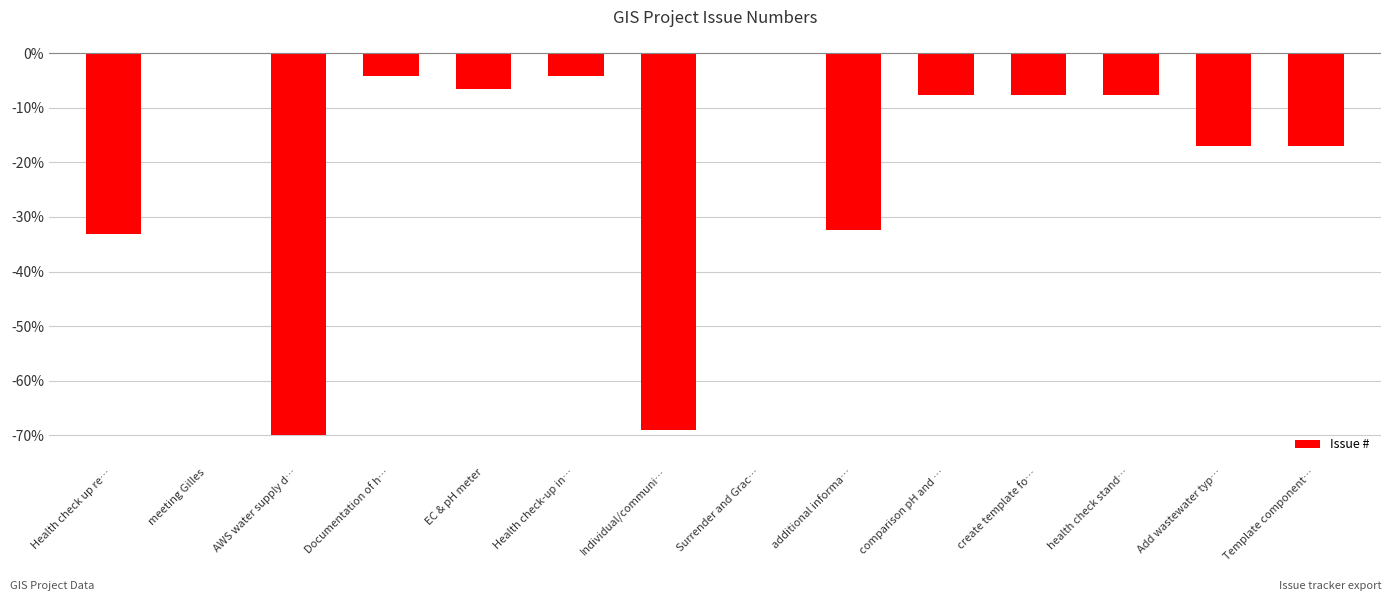

What is the average value?

-19.7